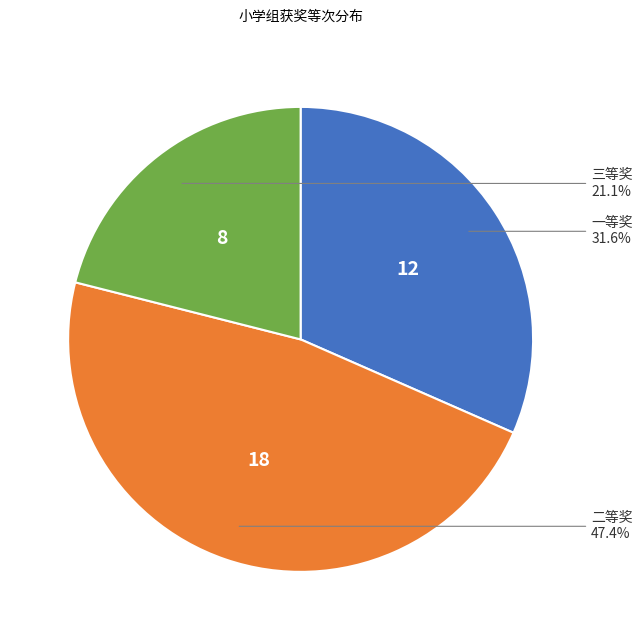

Is there a majority slice in this chart?

No